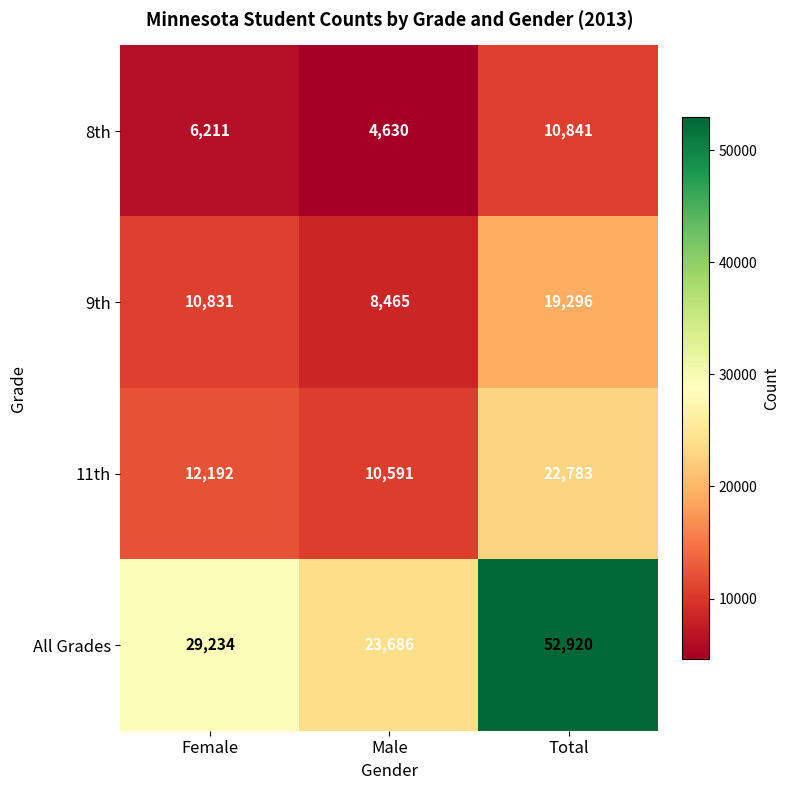

Which series has the largest total across all categories?

All Grades